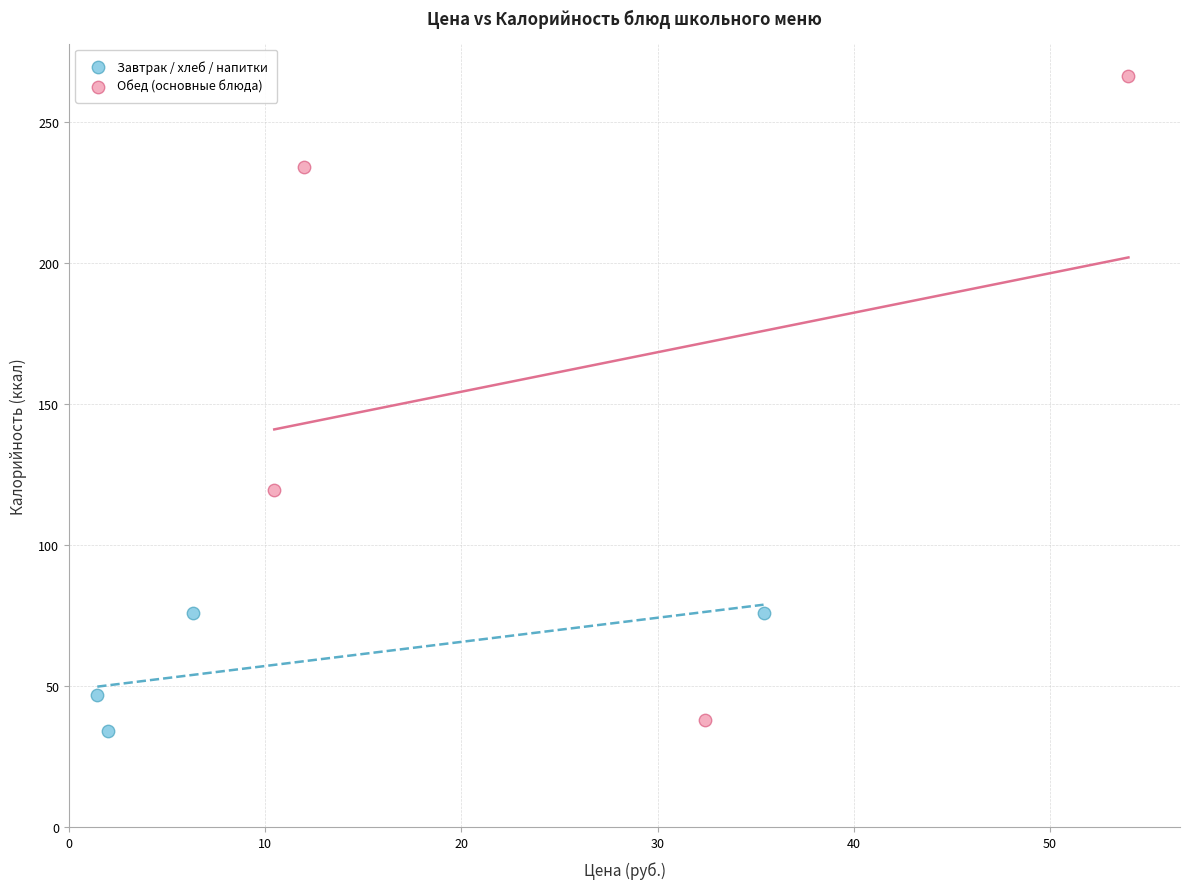

Which series has the largest Y range (max minus min)?

Обед (основные блюда)